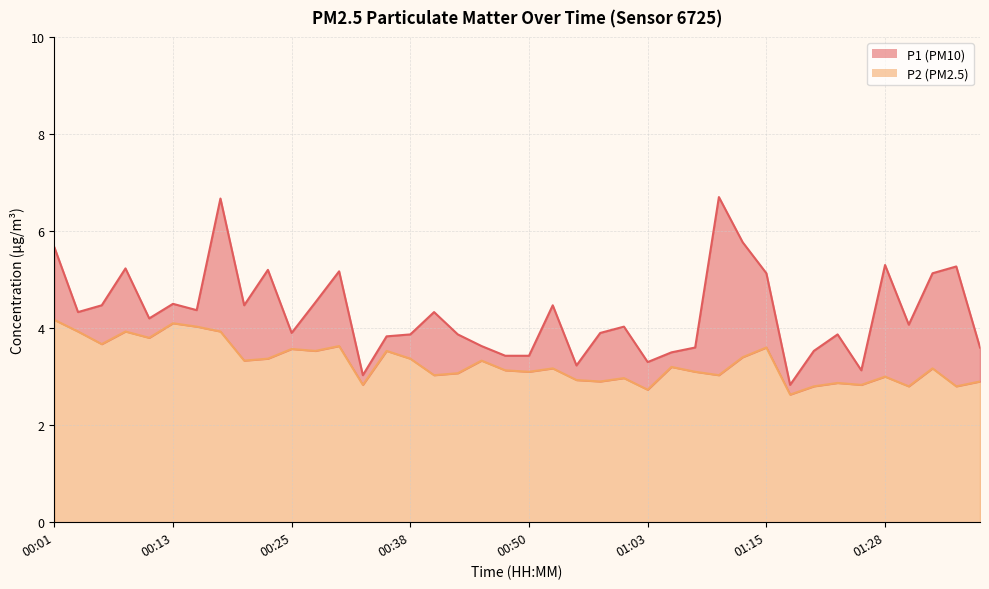

Between 01:30 and 01:10, which is larger?

01:10